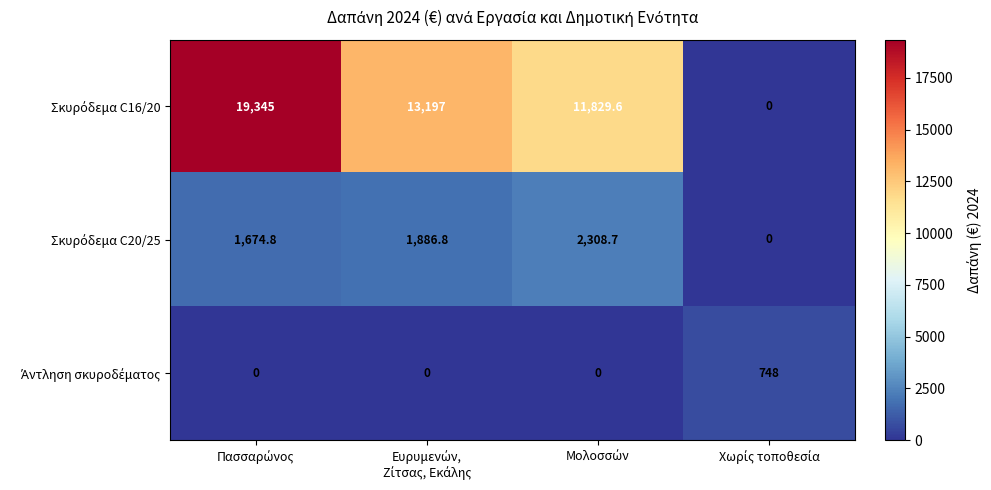

At how many categories does at least one series exceed 8651?

3